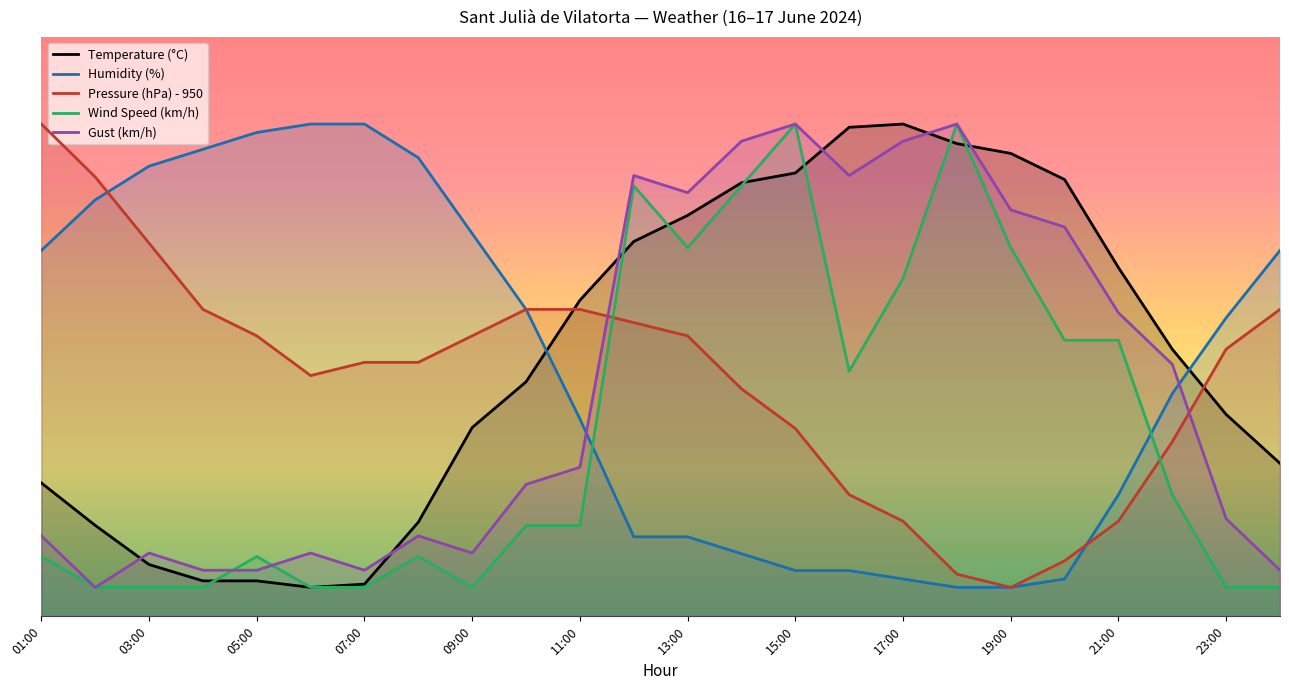

What is the value of the Gust (km/h) point at the 8th from the left?

13.9